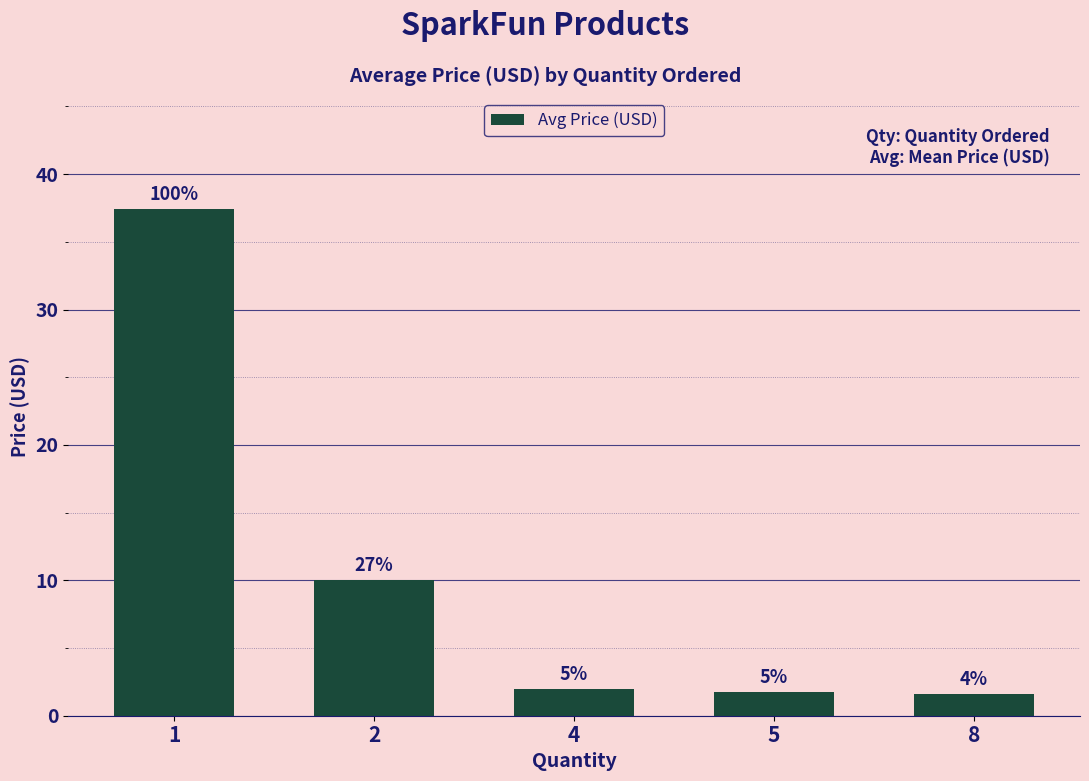

How many bars are there in total?

5